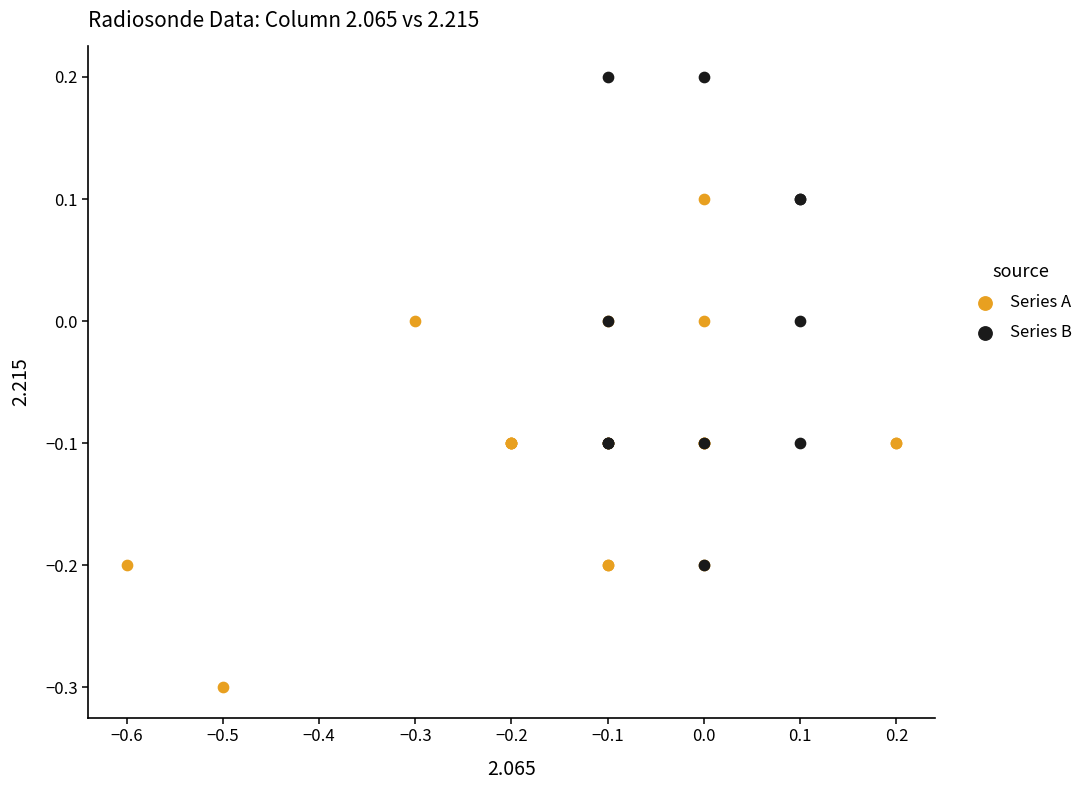

Which series contains the lowest Y value?

Series A